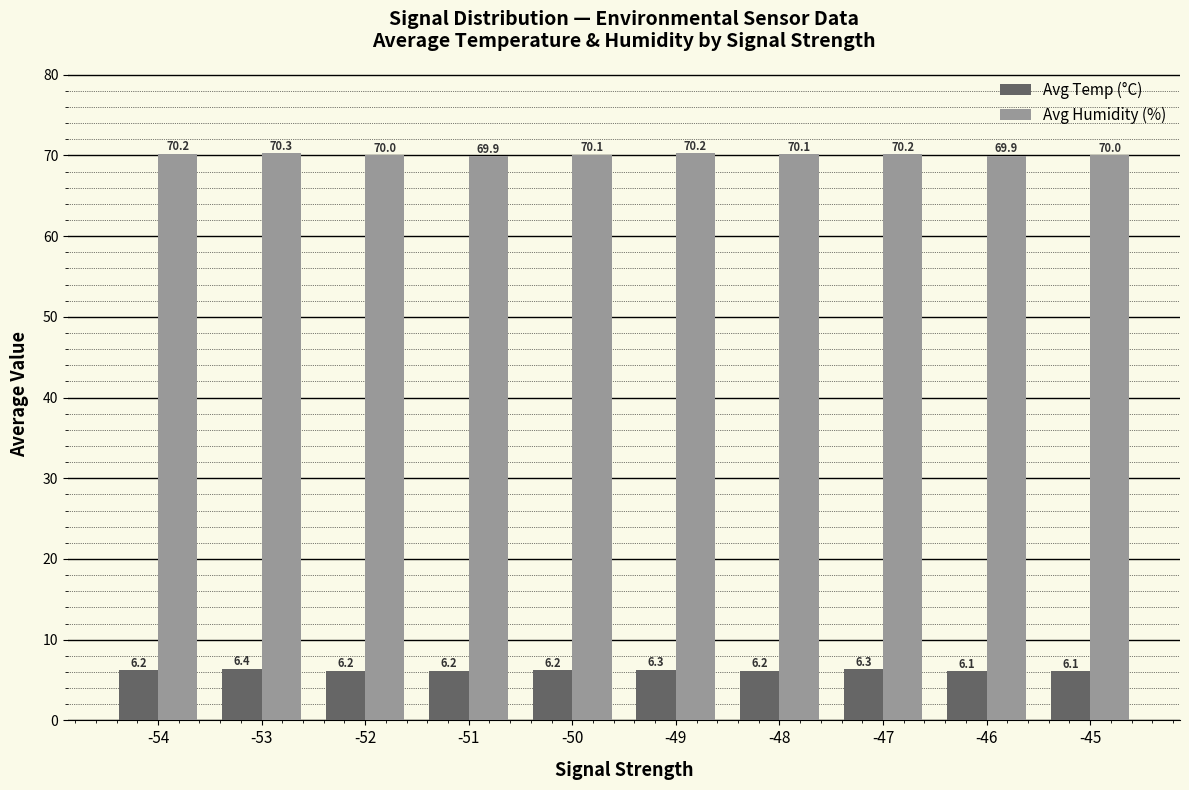

At which label does Avg Temp (°C) reach its peak?

-53